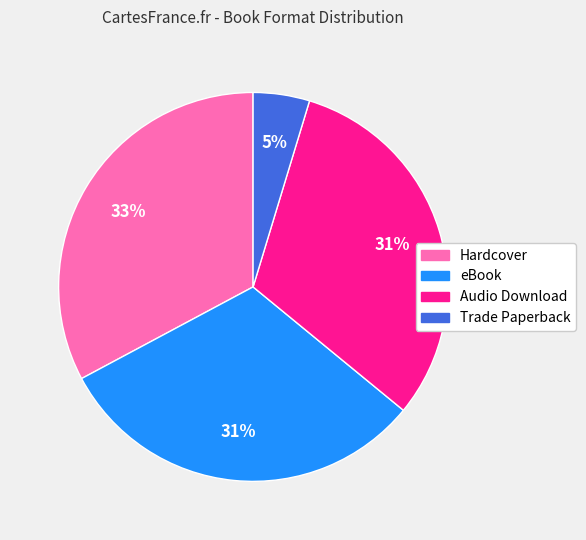

Combined, do eBook and Hardcover account for over 50%?

Yes